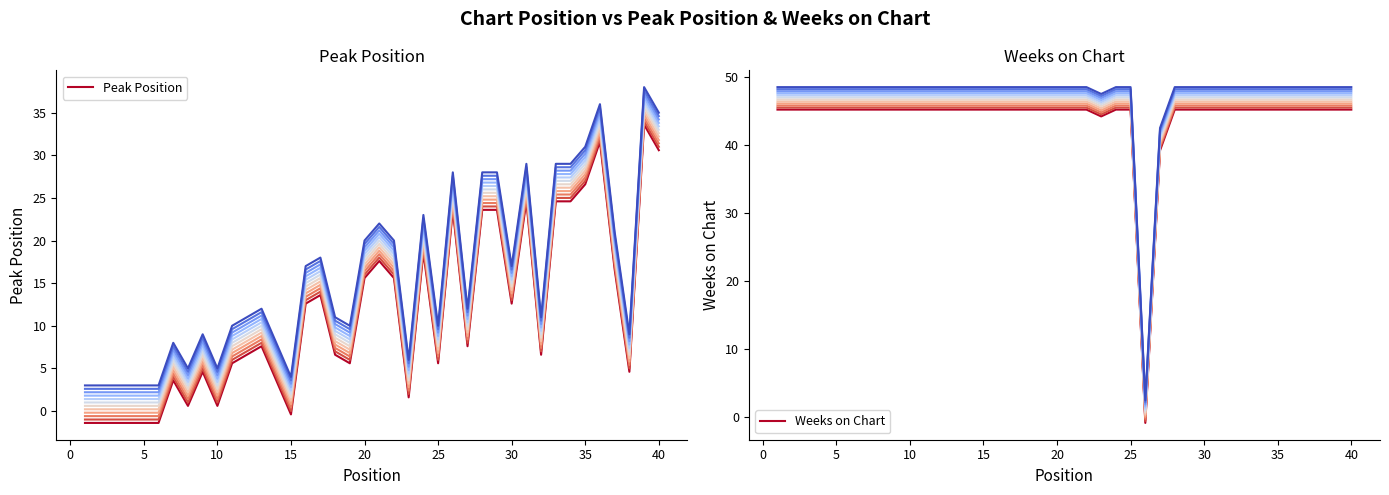

What is the spread (max minus min) of values at 40?

14.6